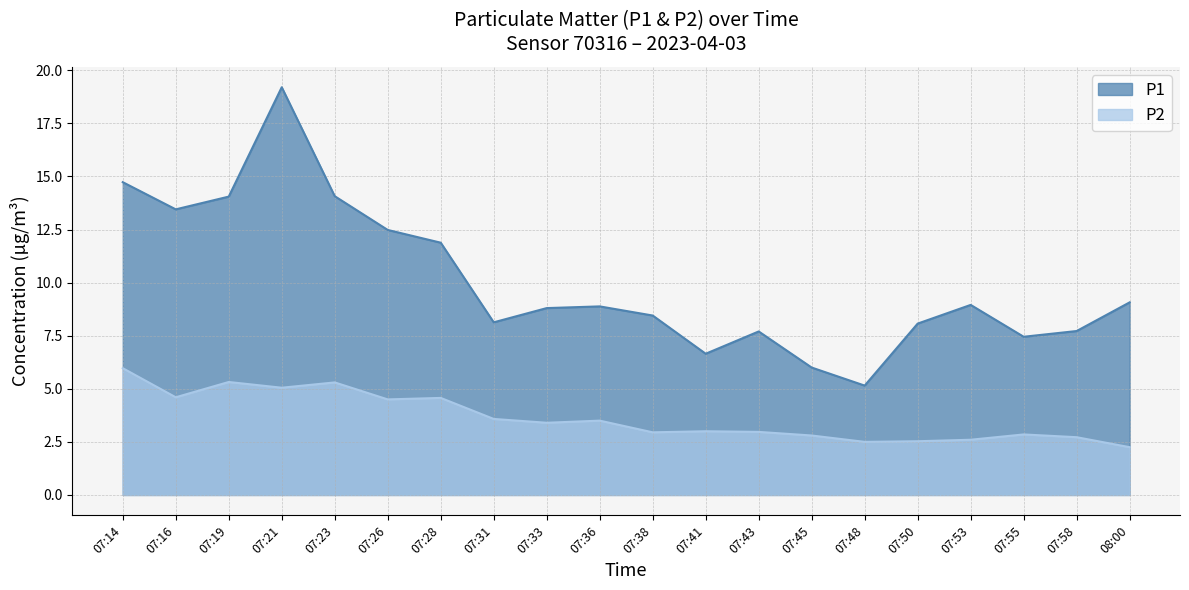

What is the label of the 3rd point from the right?

07:55